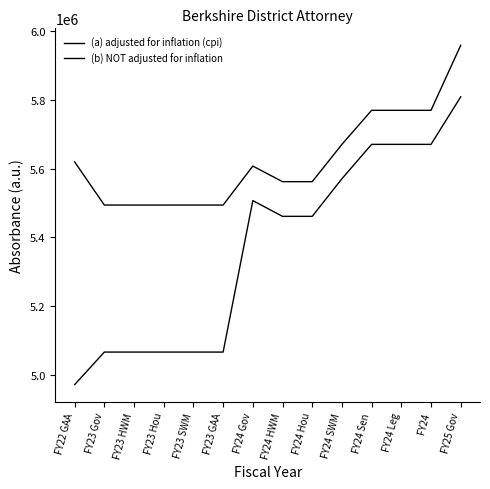

Is it true that (b) NOT adjusted for inflation equals 2313953 at FY24 Sen?

False